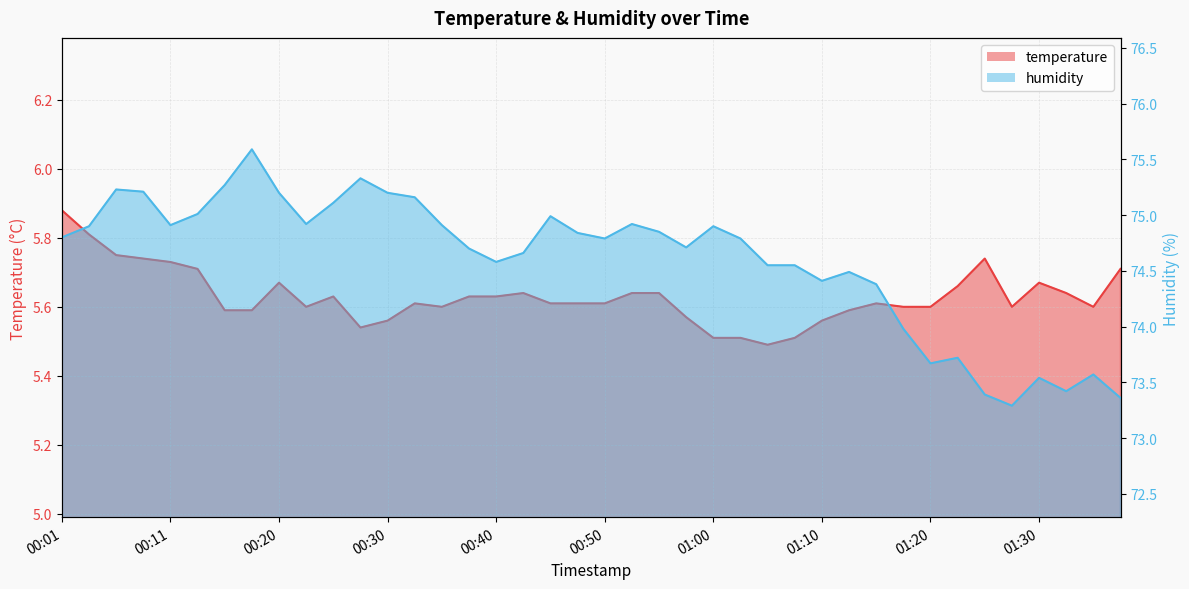

Is the value of humidity at 01:20 greater than the value of temperature at 01:17?

Yes